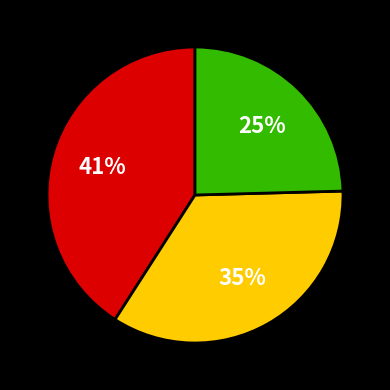

To the nearest percent, what is the average slice percentage?

33%